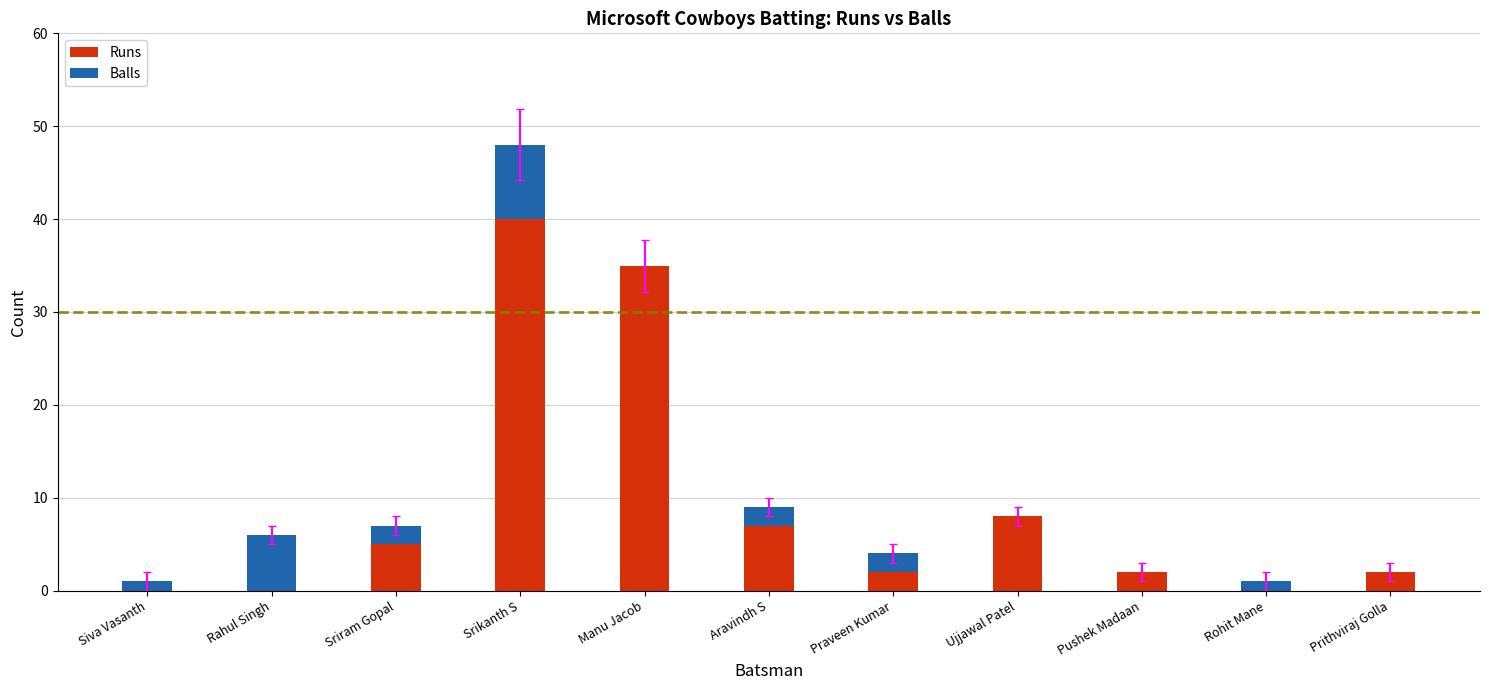

Reading left to right, list the values for the Runs series.

Siva Vasanth=0	Rahul Singh=0	Sriram Gopal=5	Srikanth S=40	Manu Jacob=35	Aravindh S=7	Praveen Kumar=2	Ujjawal Patel=8	Pushek Madaan=2	Rohit Mane=0	Prithviraj Golla=2